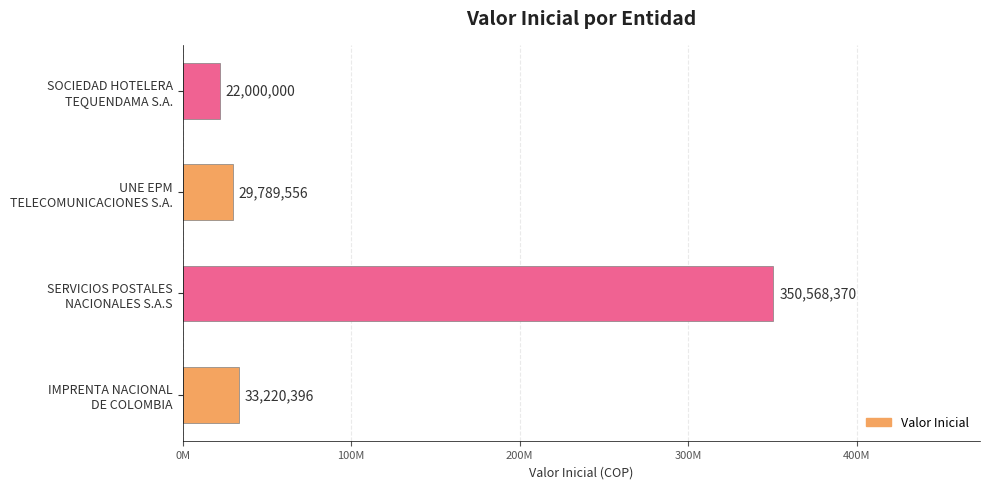

Does the chart contain any negative values?

No